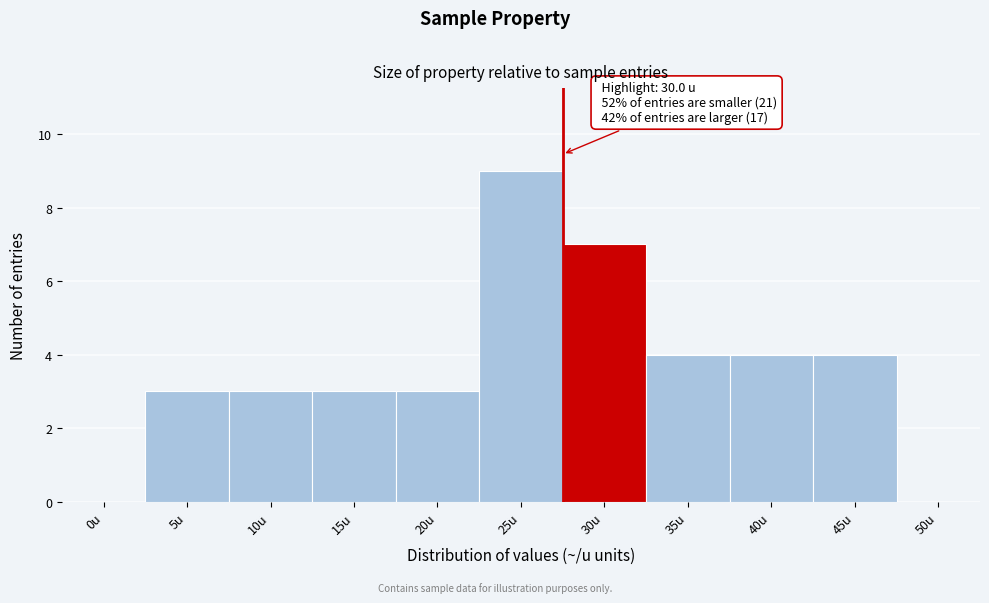

Reading right to left, transcribe all the data shown in this chart.

50u=0	45u=4	40u=4	35u=4	30u=7	25u=9	20u=3	15u=3	10u=3	5u=3	0u=0